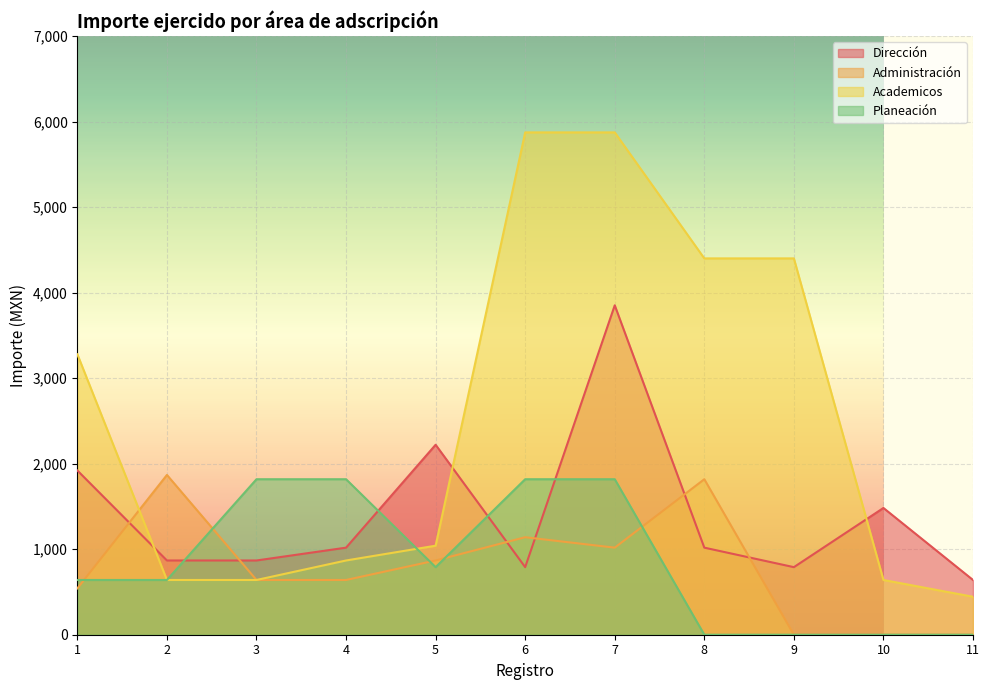

True or false: Academicos has more than 2 interior local peaks.

False